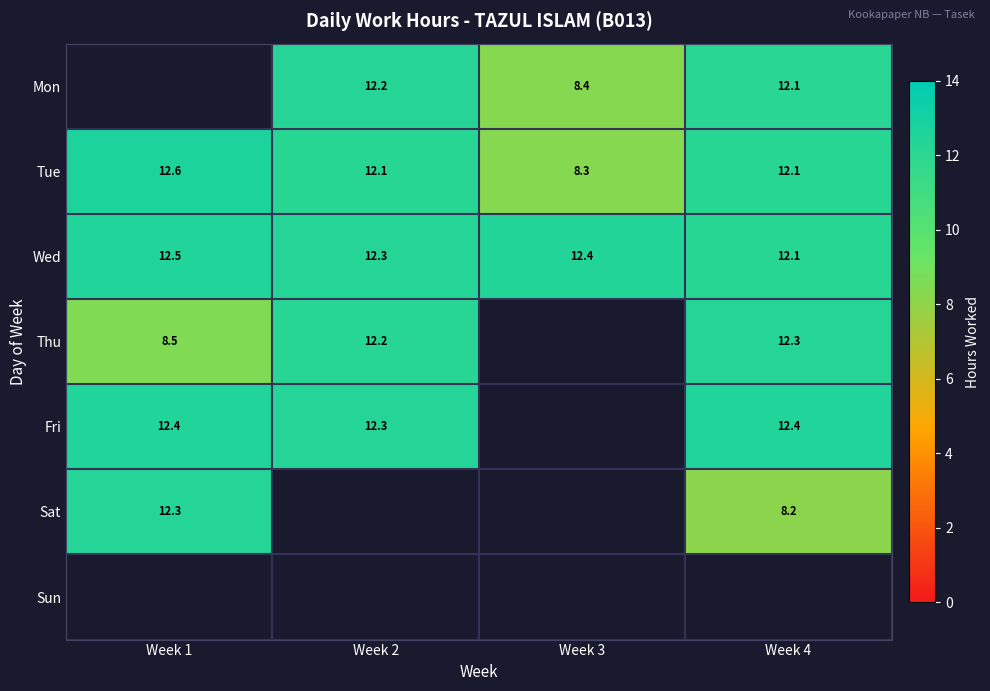

What is the difference between the highest and lowest values at Week 2?

0.2